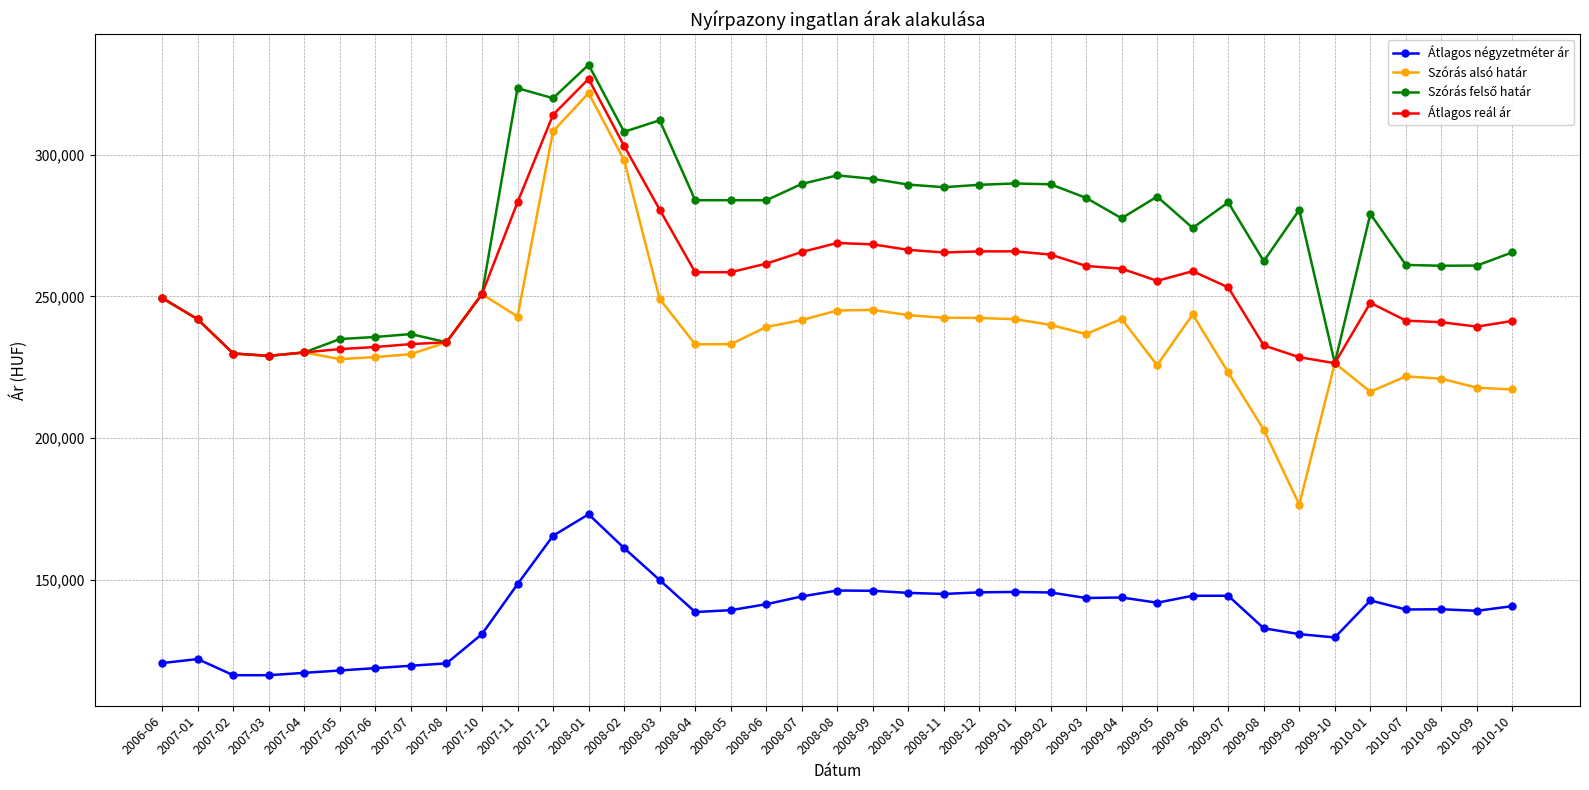

At which category is the sum across all series the highest?

2008-01